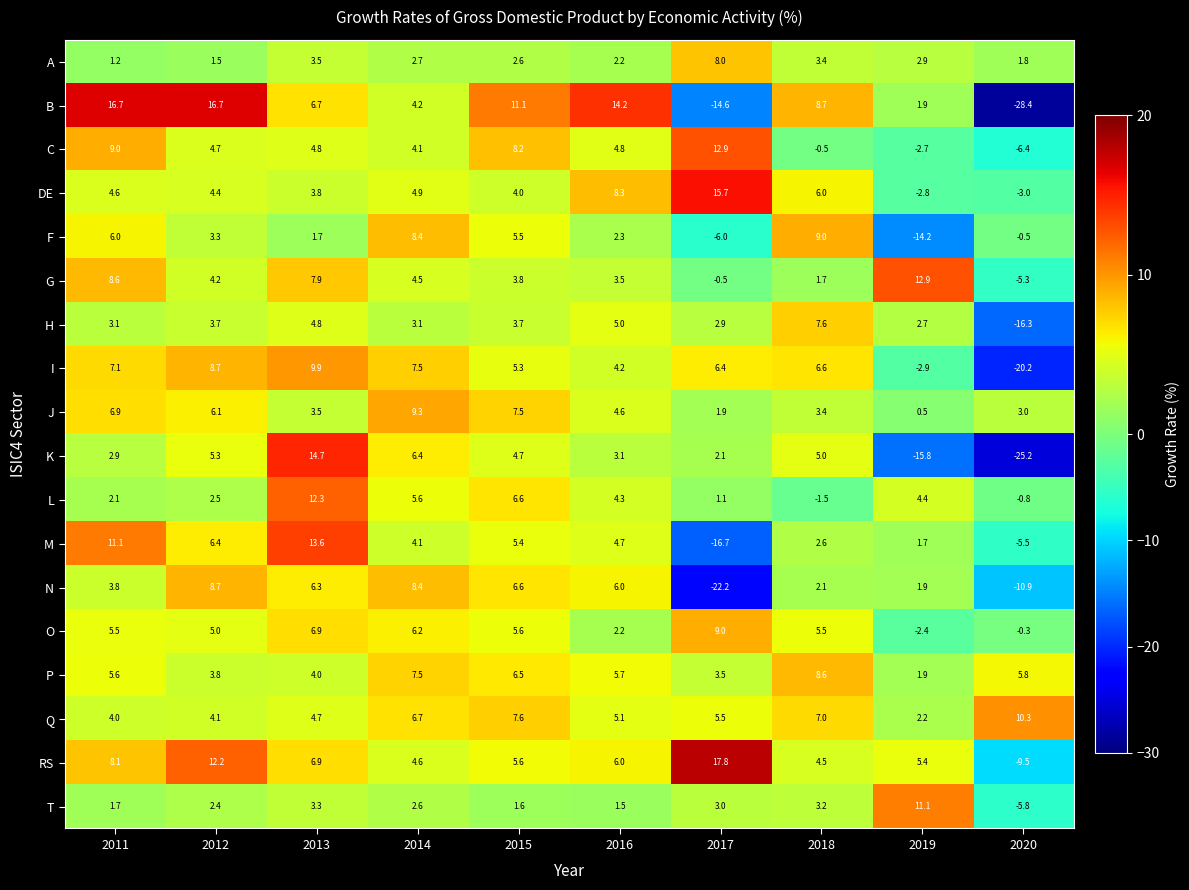

Which label corresponds to the smallest value in the chart?

2020